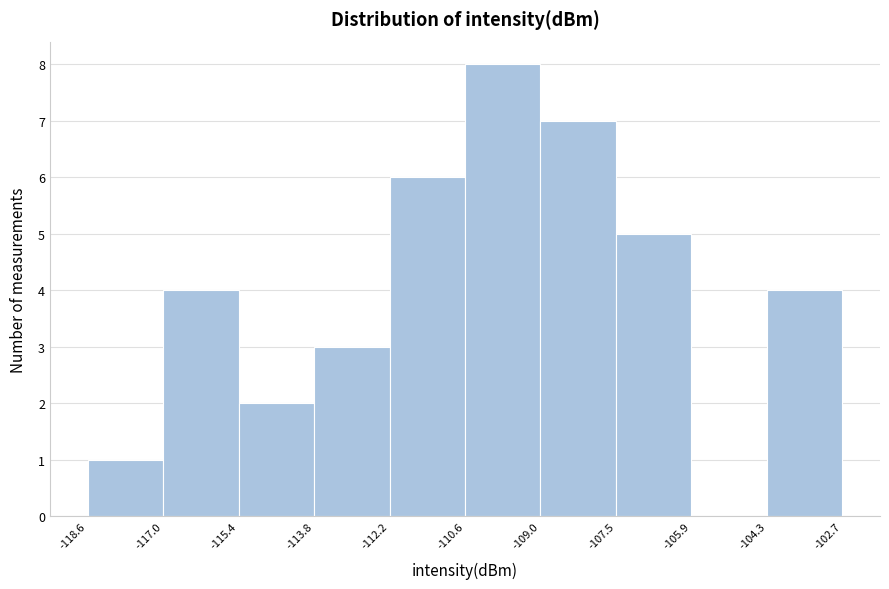

Over which range of the x-axis is the bar tallest?

-110.6 to -109.0